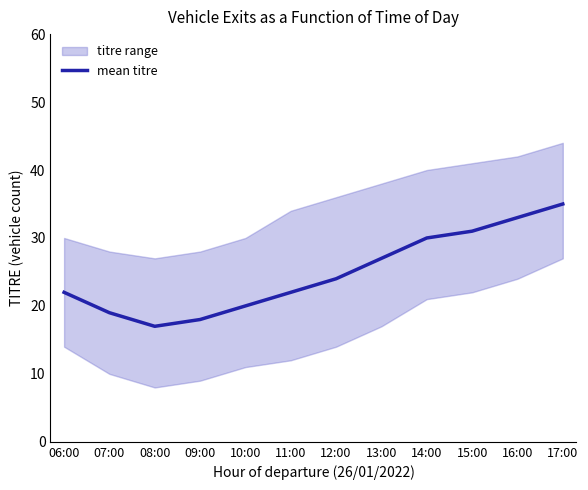

What is the ratio of the value at 16:00 to the value at 10:00?

1.6